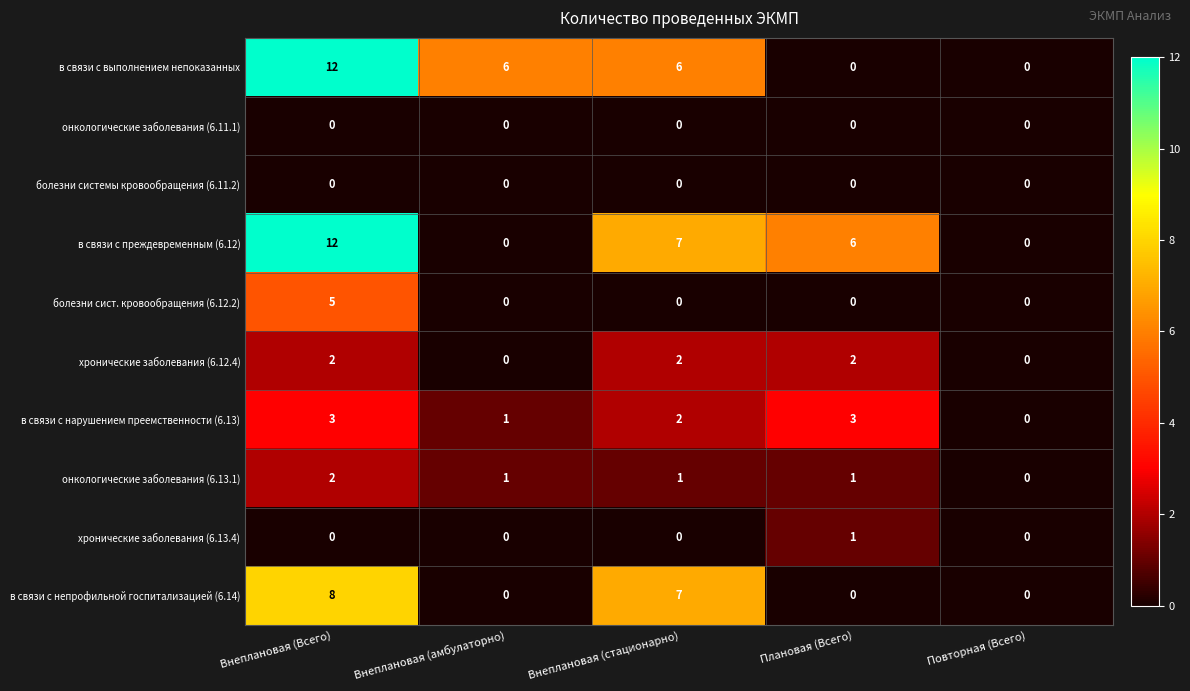

What is the total value across all series at Внеплановая (стационарно)?

25